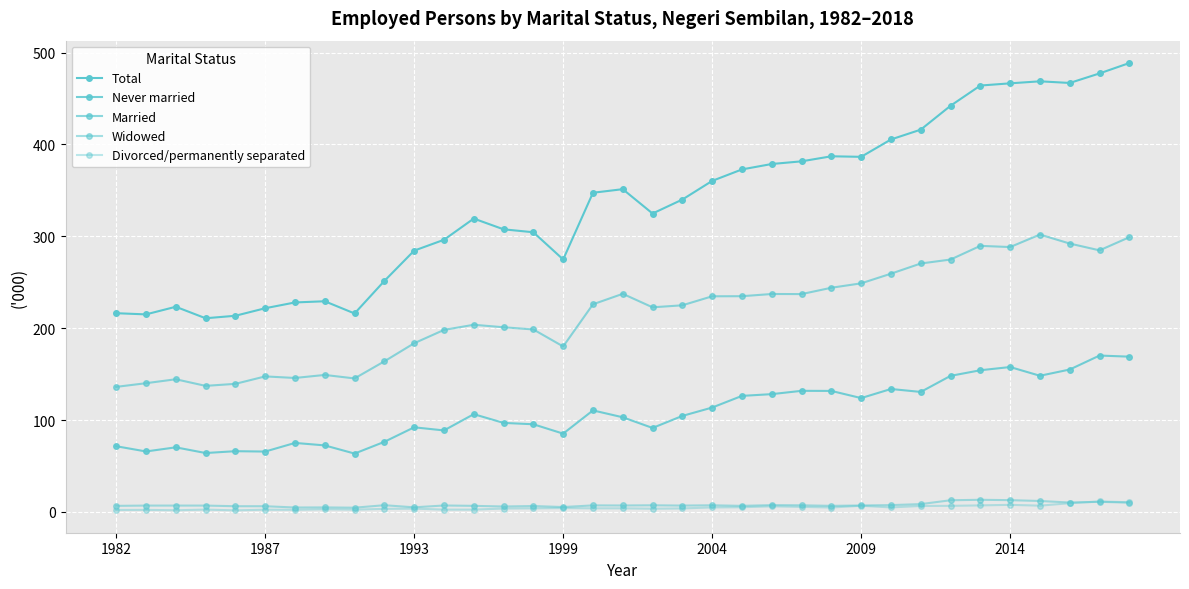

At how many categories does at least one series exceed 316?

20